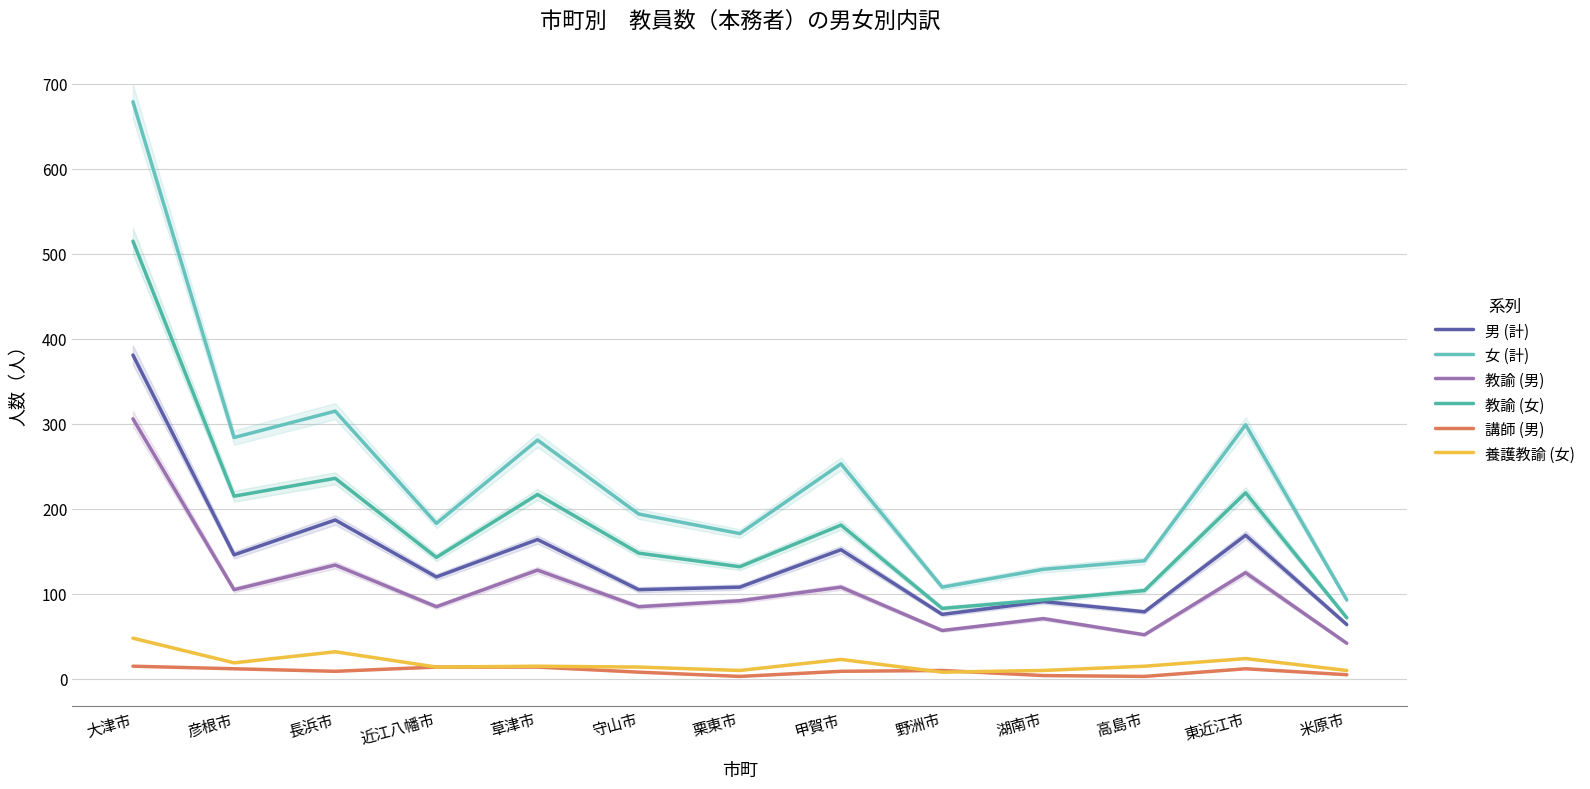

Where does the 講師 (男) series first go above 9?

大津市